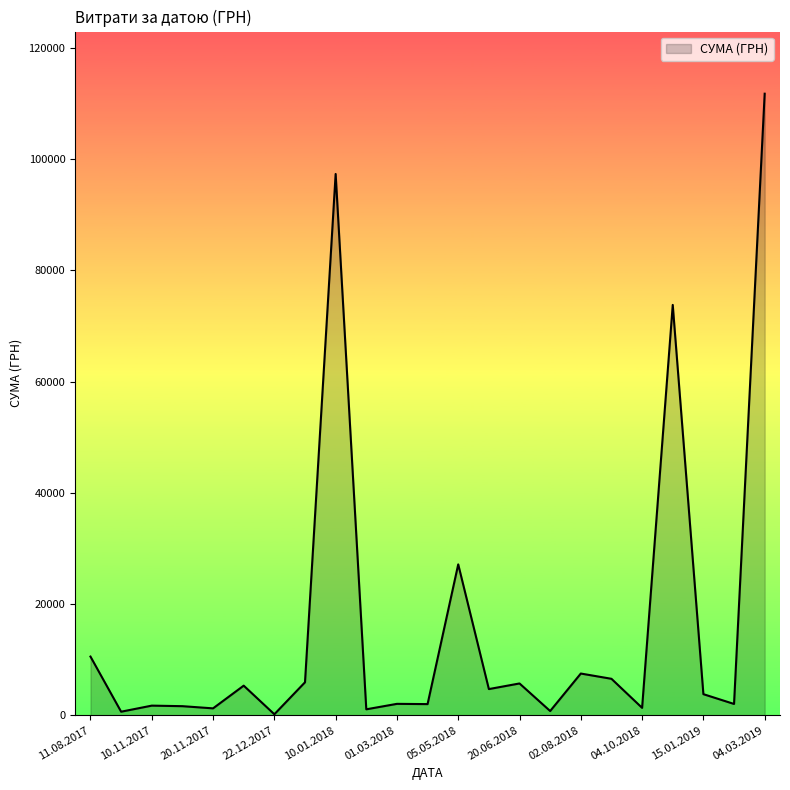

What is the difference between the maximum and minimum values?

111592.9